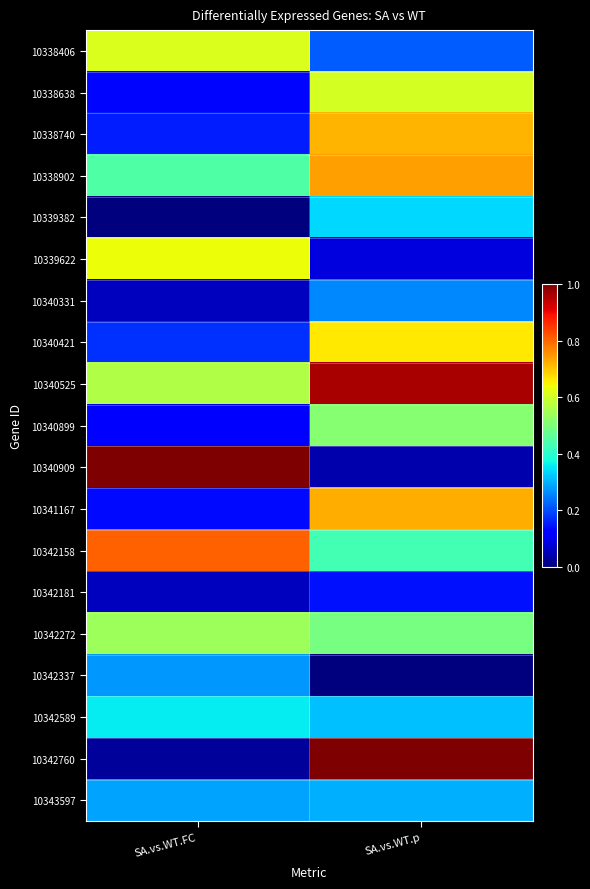

What is the spread (max minus min) of values at SA.vs.WT.p?

1.0